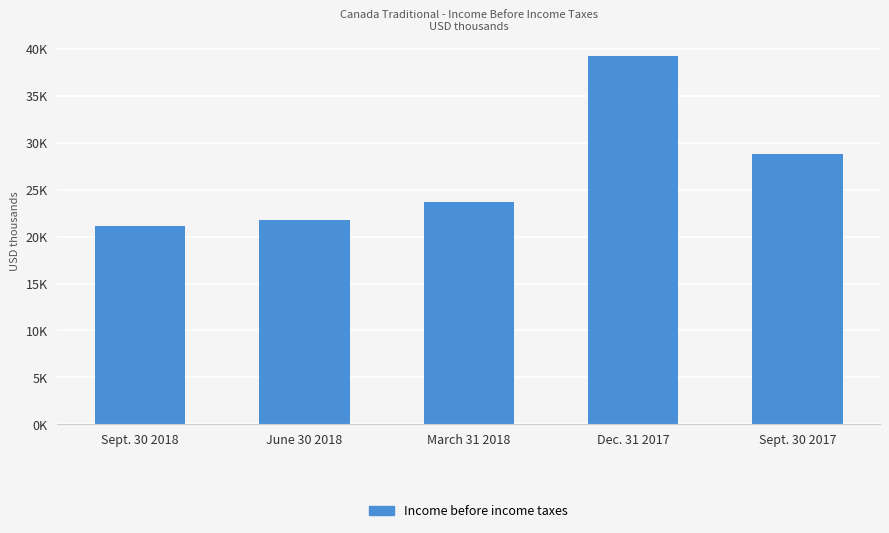

What is the label of the 1st bar from the right?

Sept. 30 2017